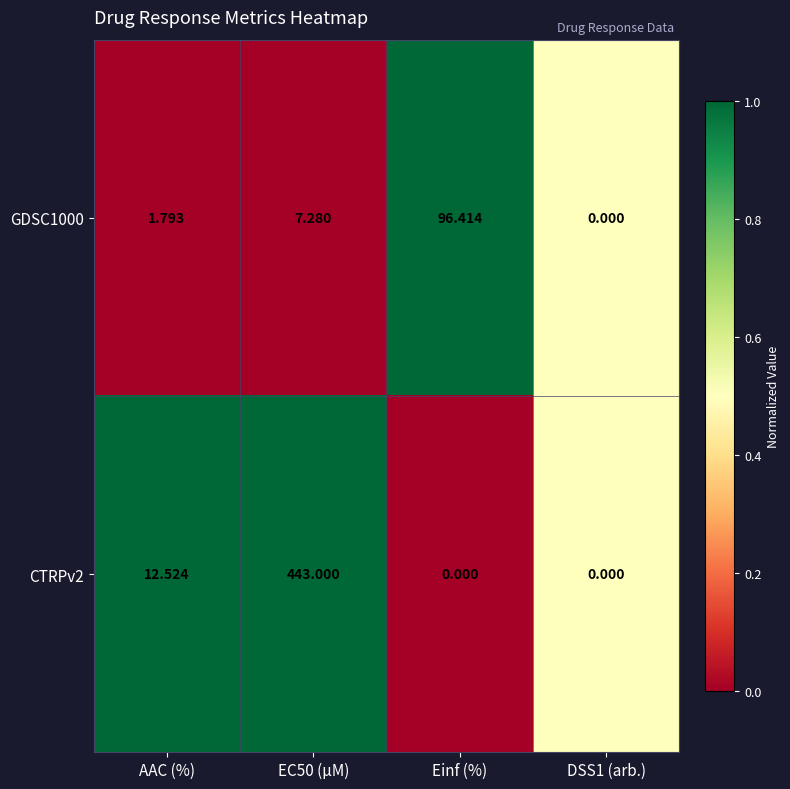

Where is CTRPv2 nearest to the value 221?

AAC (%)